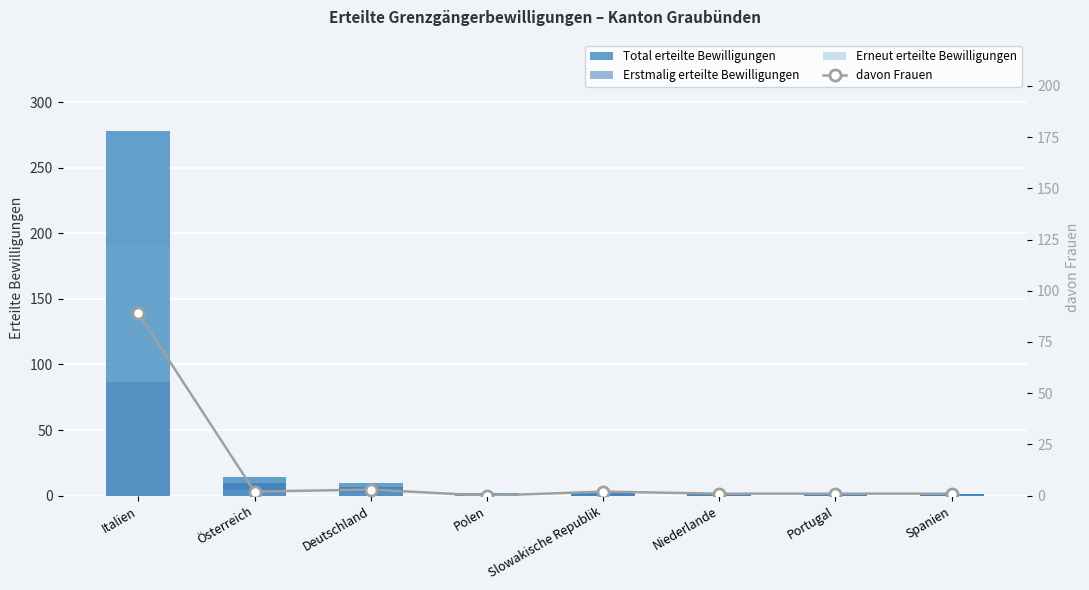

True or false: Total erteilte Bewilligungen has a value of 14 at Österreich.

True